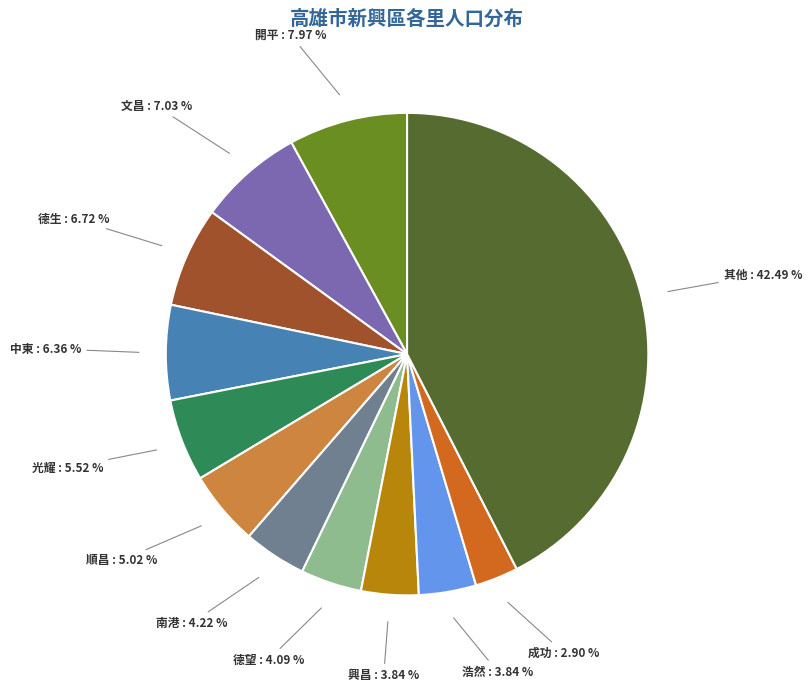

Is there any slice that represents more than half of the pie?

No